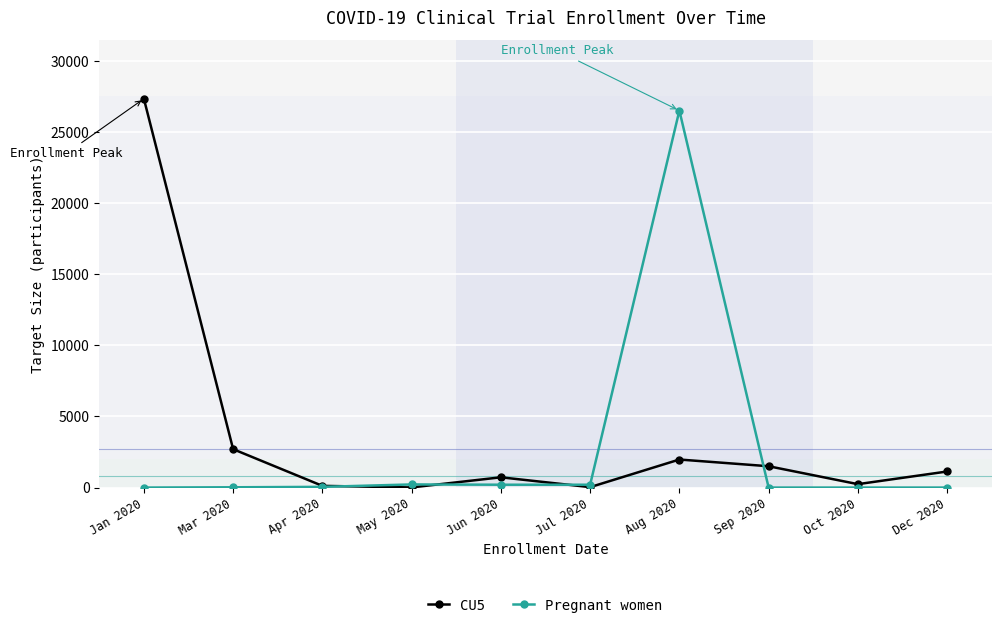

Read the CU5 value at Dec 2020, to the nearest 10.

1130